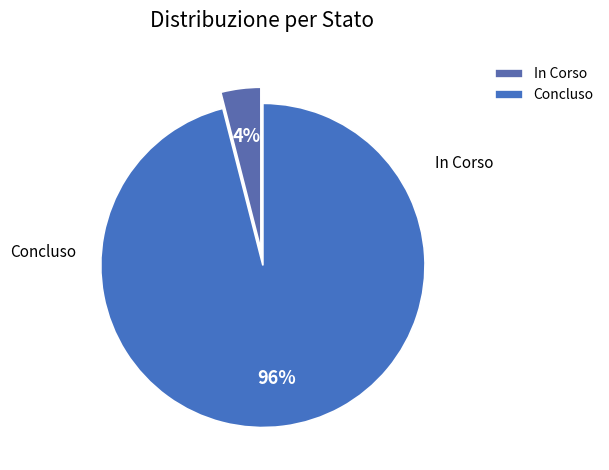

To the nearest percent, what is the difference between the largest and smallest slice percentages?

92%